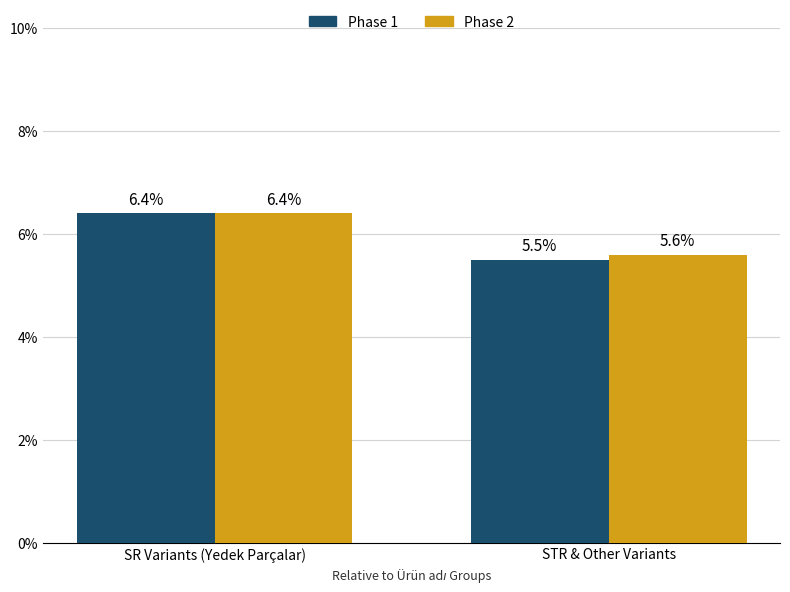

Rank the series by their average value, from lowest to highest.

Phase 1, Phase 2